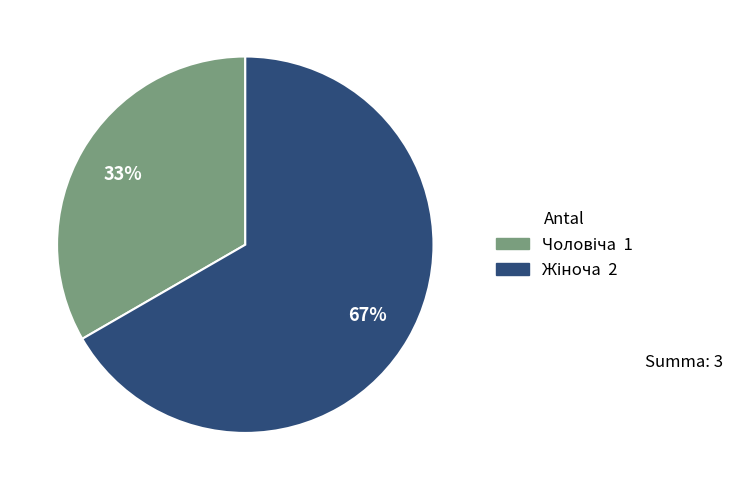

To the nearest percent, what is the average slice percentage?

50%